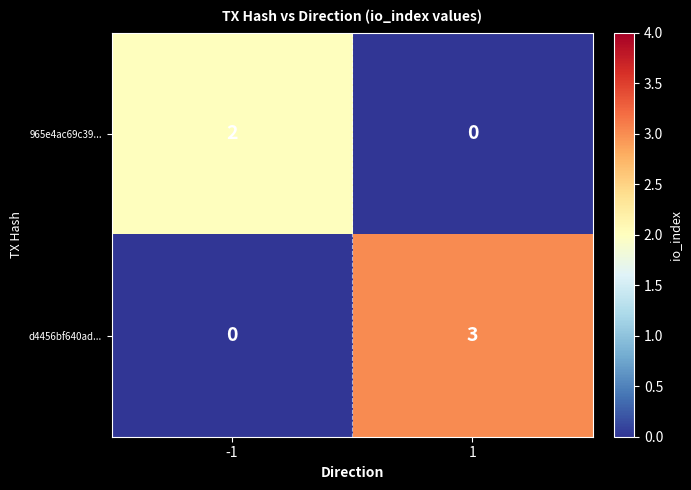

Rank the series by their maximum value, from lowest to highest.

965e4ac69c39..., d4456bf640ad...